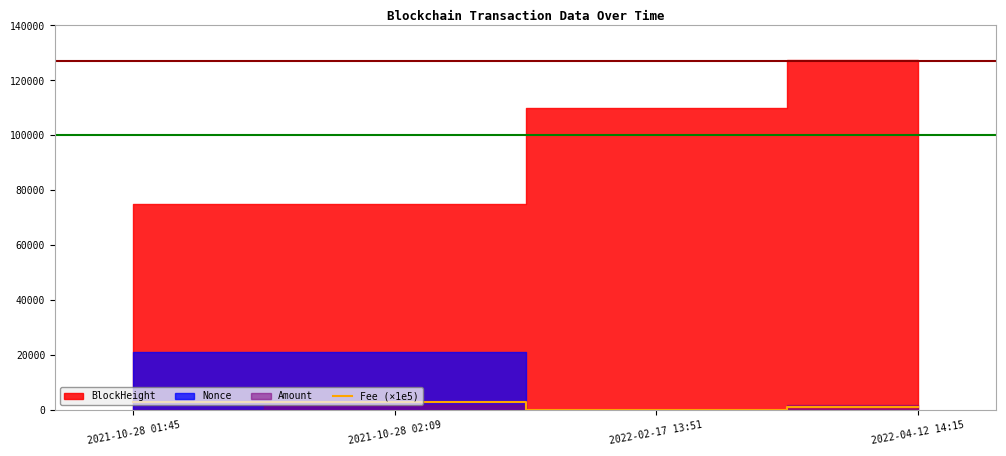

True or false: Fee (×1e5) has more than 1 interior local peaks.

False